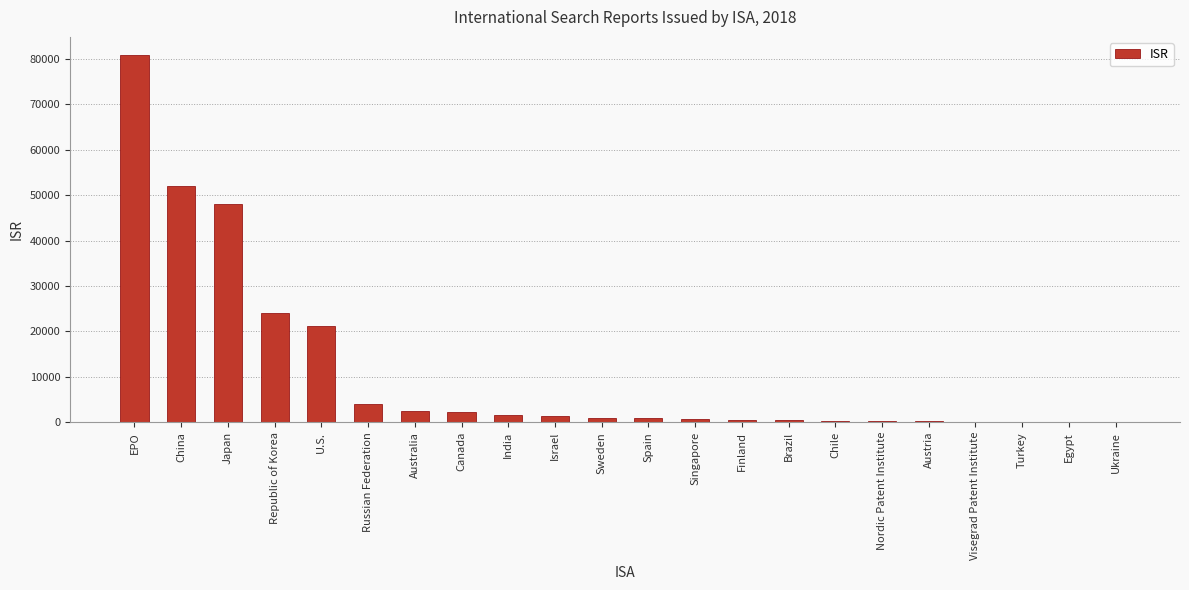

What is the ratio of the value at Chile to the value at India?

0.2